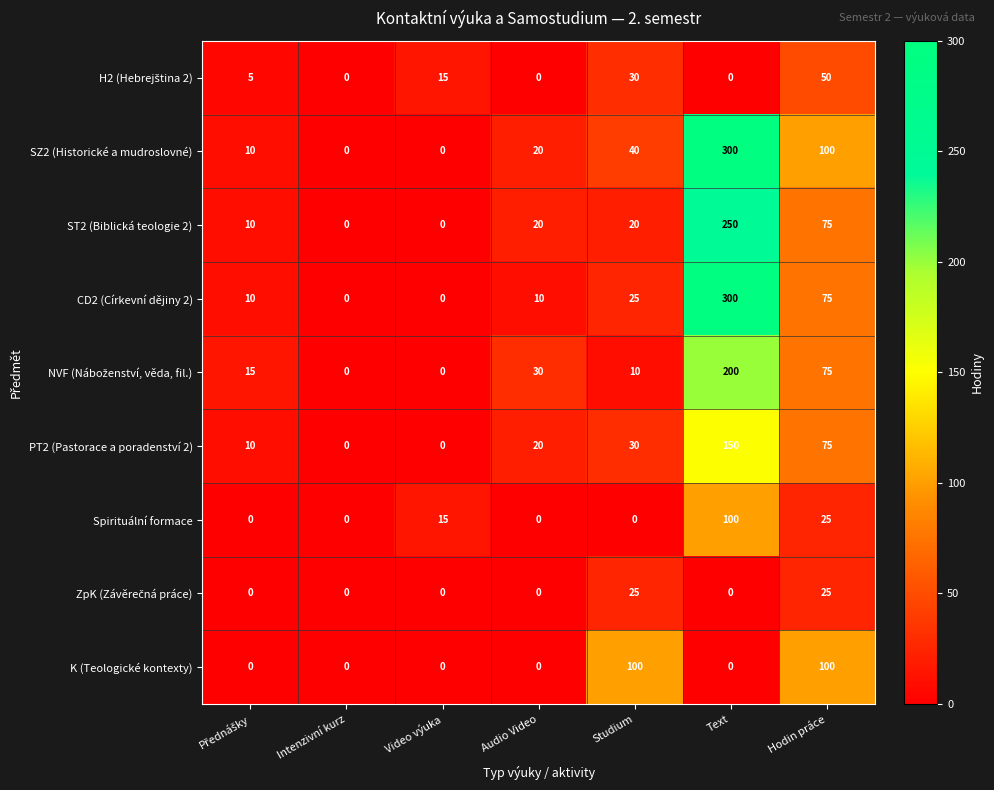

True or false: PT2 (Pastorace a poradenství 2) has a value of 150 at Text.

True